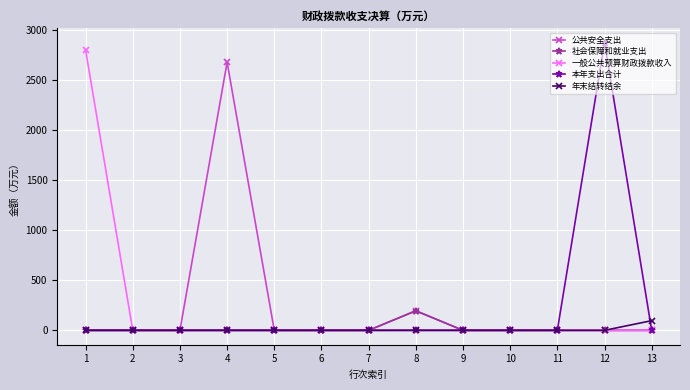

Is the value of 公共安全支出 at 4 greater than the value of 一般公共预算财政拨款收入 at 9?

Yes